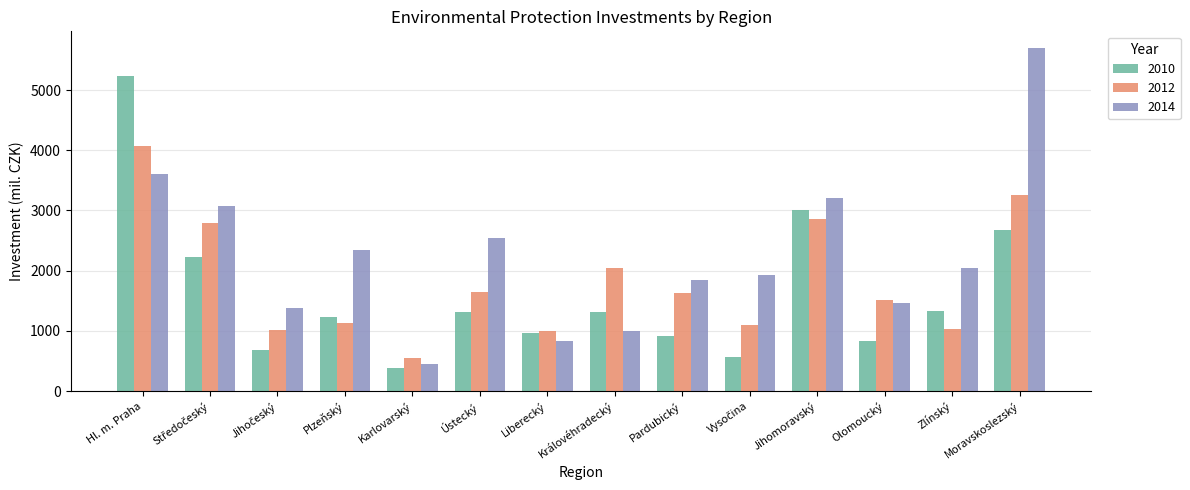

At which label does 2014 reach its peak?

Moravskoslezský